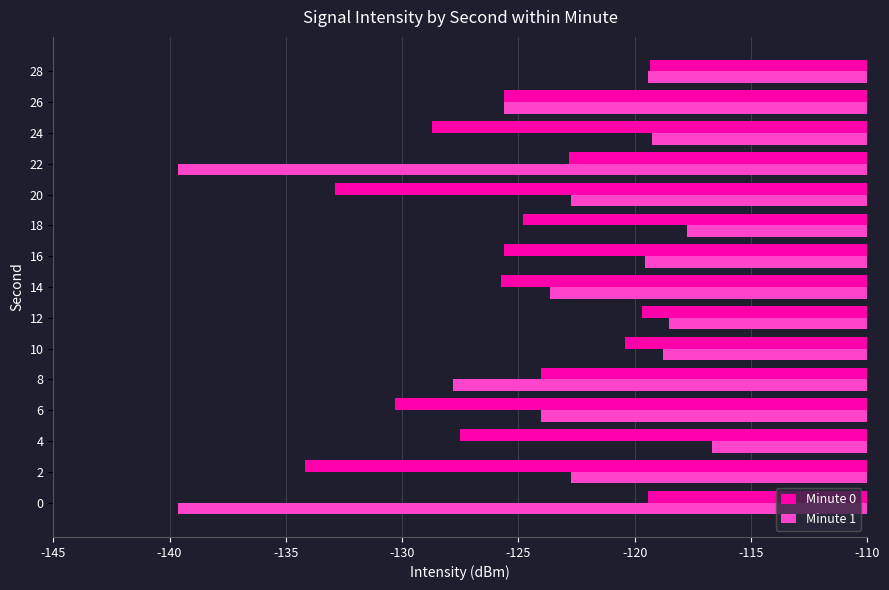

What is the sum of all Minute 1 values?

-1855.9